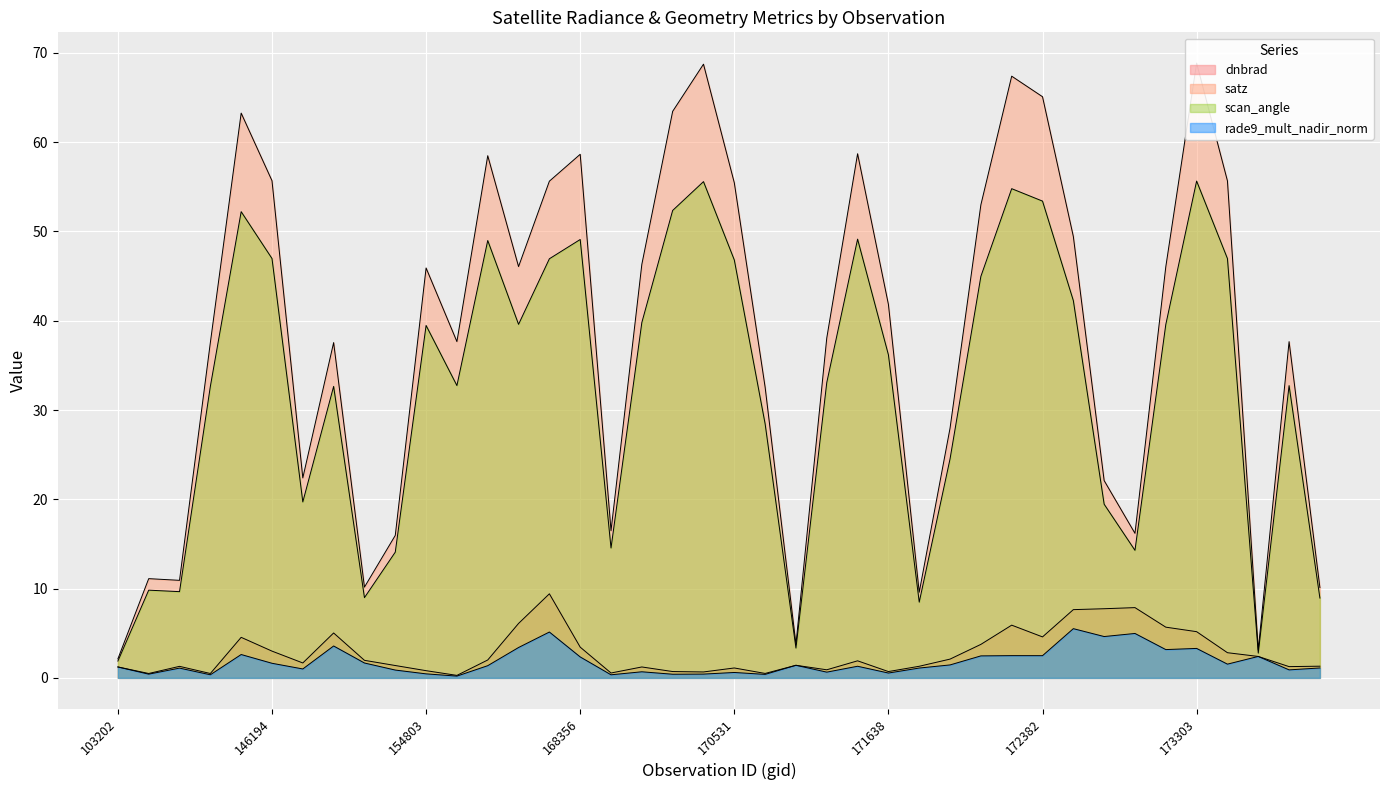

Reading right to left, list all the values displayed in this chart.

dnbrad: 1.3	1.3	2.4	2.8	5.2	5.7	7.9	7.7	7.6	4.6	5.9	3.8	2.1	1.3	0.7	1.9	0.9	1.4	0.5	1.1	0.7	0.7	1.2	0.5	3.4	9.4	6.1	2.0	0.3	0.8	1.4	2.0	5.0	1.7	3.0	4.5	0.5	1.3	0.5	1.2
satz: 10.1	37.7	3.1	55.7	68.9	46.0	16.2	22.1	49.4	65.1	67.4	53.0	28.0	9.6	41.8	58.7	38.1	3.8	32.6	55.4	68.7	63.5	46.3	16.5	58.6	55.6	46.1	58.5	37.7	45.9	16.0	10.2	37.6	22.4	55.7	63.3	37.5	10.9	11.1	2.1
scan_angle: 8.9	32.7	2.8	47.0	55.6	39.6	14.3	19.4	42.3	53.4	54.8	45.0	24.5	8.5	36.2	49.1	33.1	3.3	28.5	46.8	55.6	52.4	39.8	14.5	49.1	46.9	39.6	49.0	32.7	39.5	14.1	9.0	32.6	19.7	47.0	52.2	32.6	9.7	9.8	1.9
rade9_mult_nadir_norm: 1.1	0.9	2.4	1.5	3.3	3.2	5.0	4.6	5.5	2.5	2.5	2.5	1.4	1.1	0.5	1.3	0.6	1.4	0.4	0.6	0.4	0.4	0.7	0.3	2.3	5.1	3.4	1.4	0.2	0.4	0.9	1.7	3.6	1.0	1.6	2.6	0.3	1.1	0.4	1.2